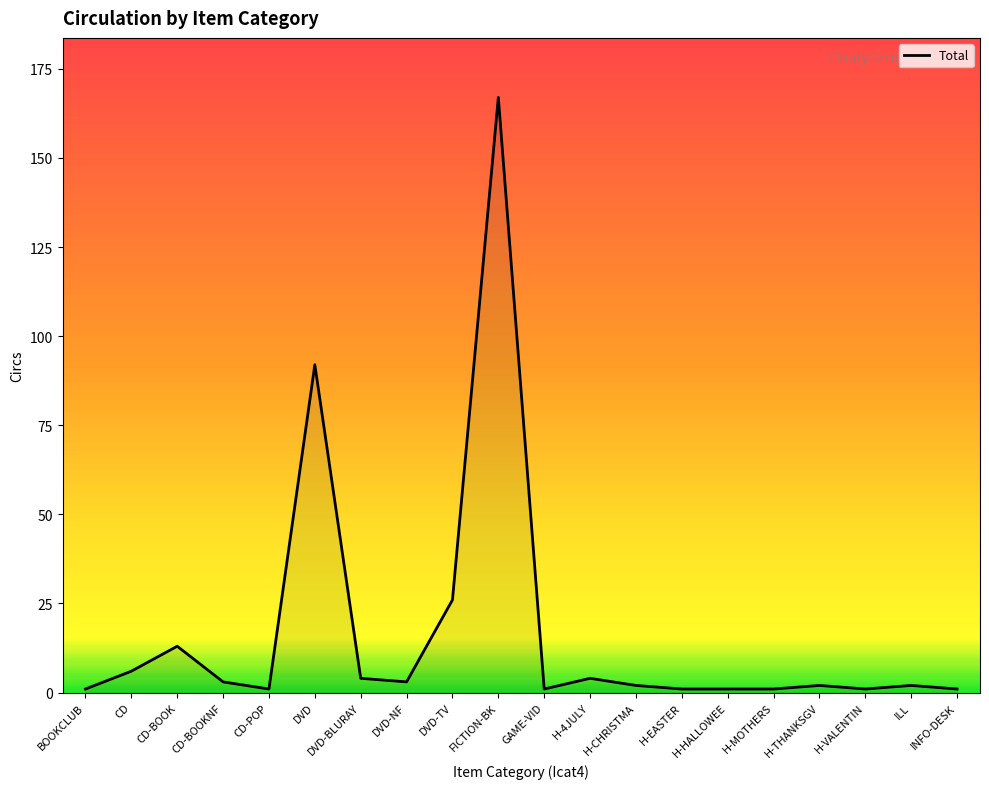

What is the greatest value displayed?

167